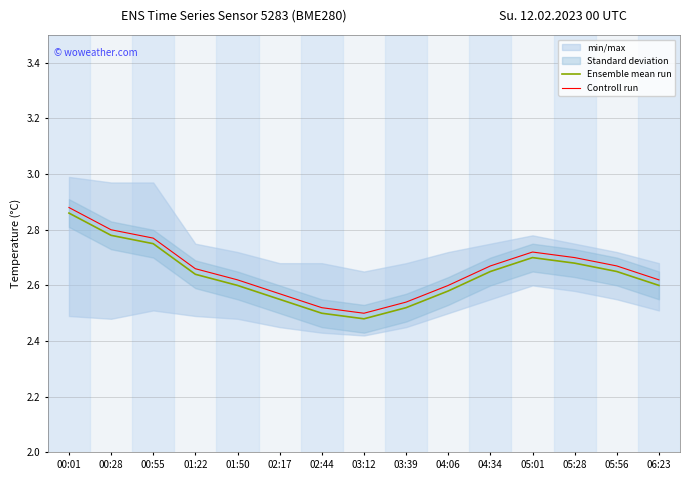

What is the value of the Controll run point at the 4th from the left?

2.7